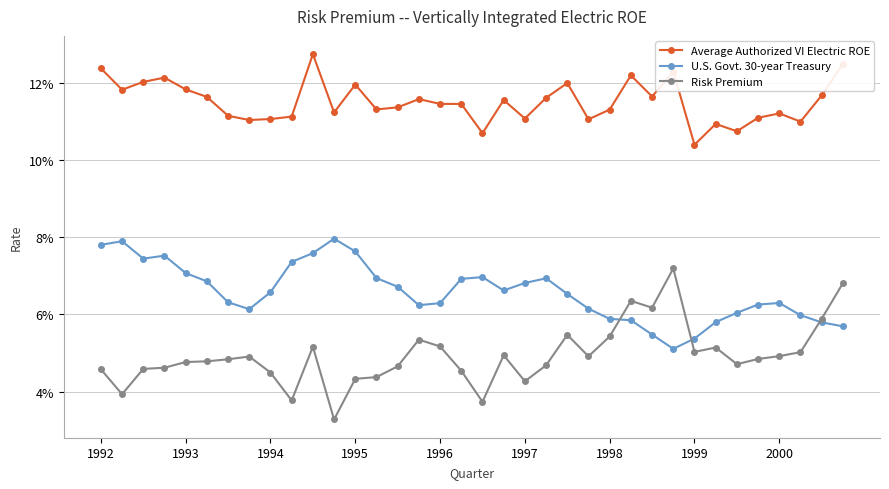

Rank the series by their maximum value, from highest to lowest.

Average Authorized VI Electric ROE, U.S. Govt. 30-year Treasury, Risk Premium